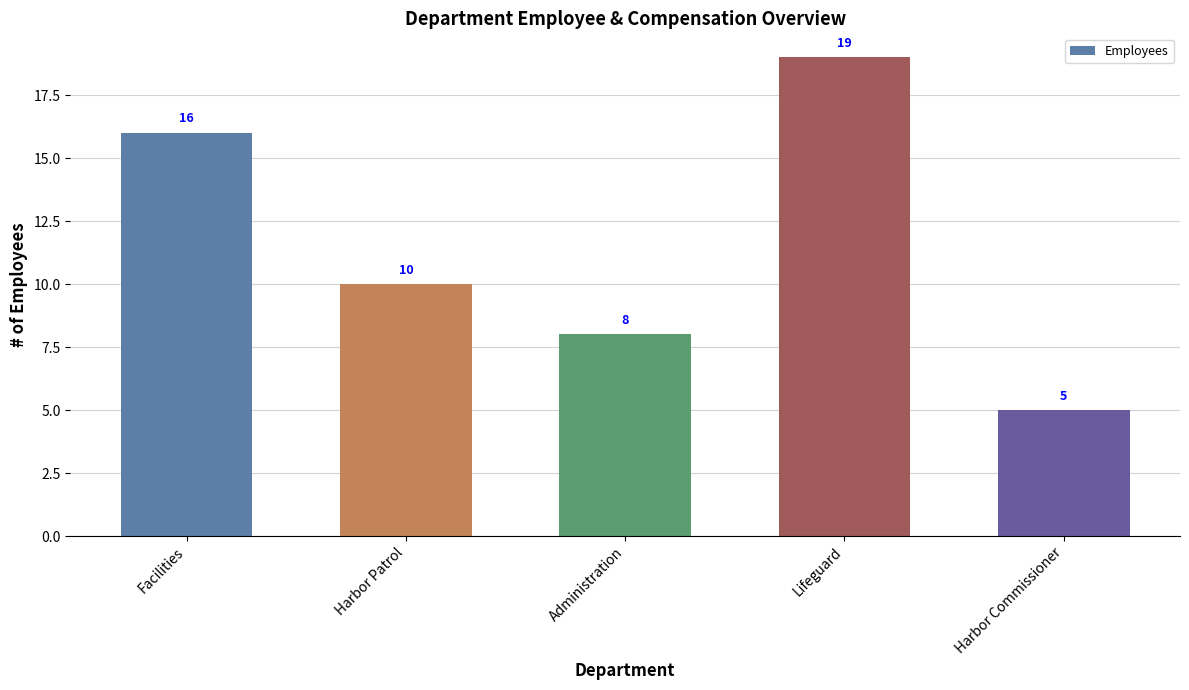

Count the values in the range 8 to 16.

3